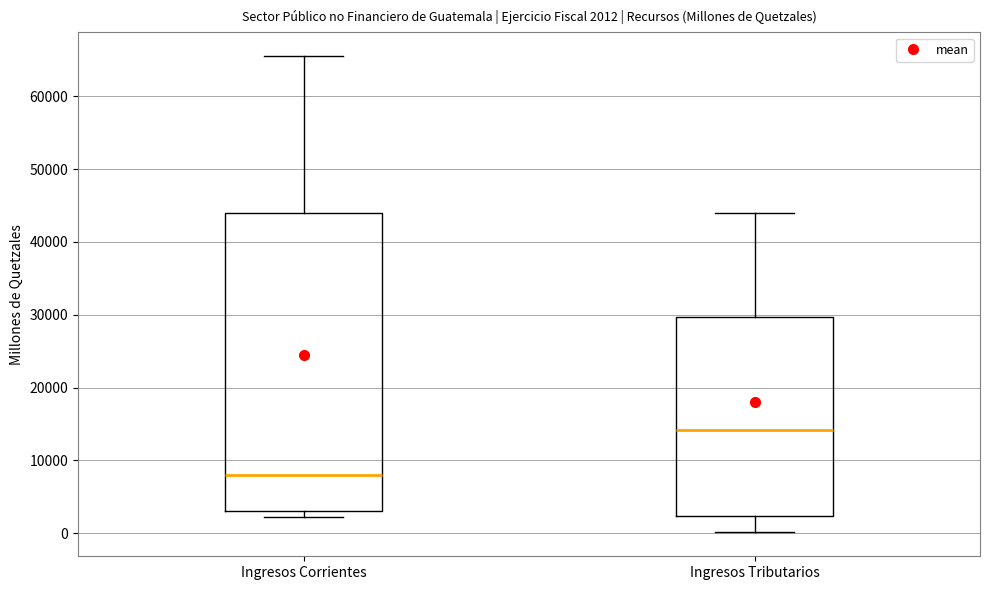

Which box is the tallest, from its lower edge to its upper edge?

Ingresos Corrientes